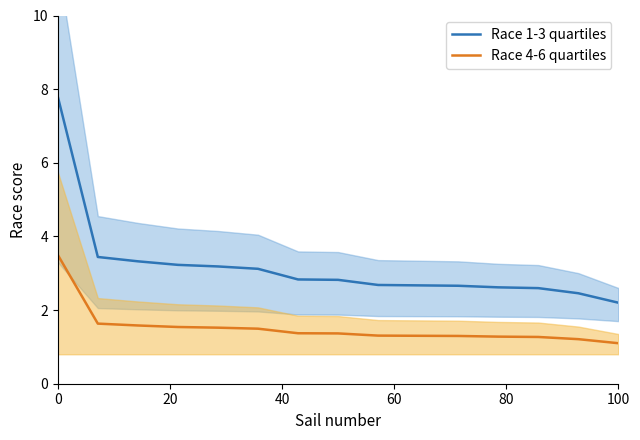

True or false: Race 4-6 quartiles and Race 1-3 quartiles cross at least once.

False